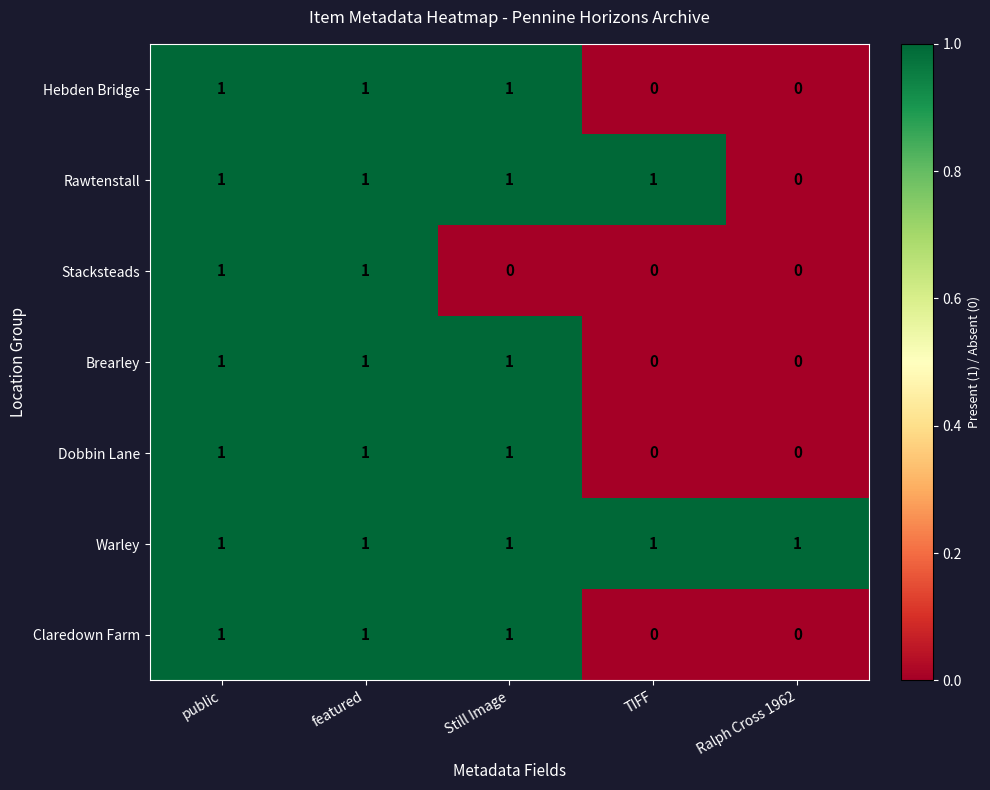

The value of Rawtenstall at TIFF is 1. True or false?

True